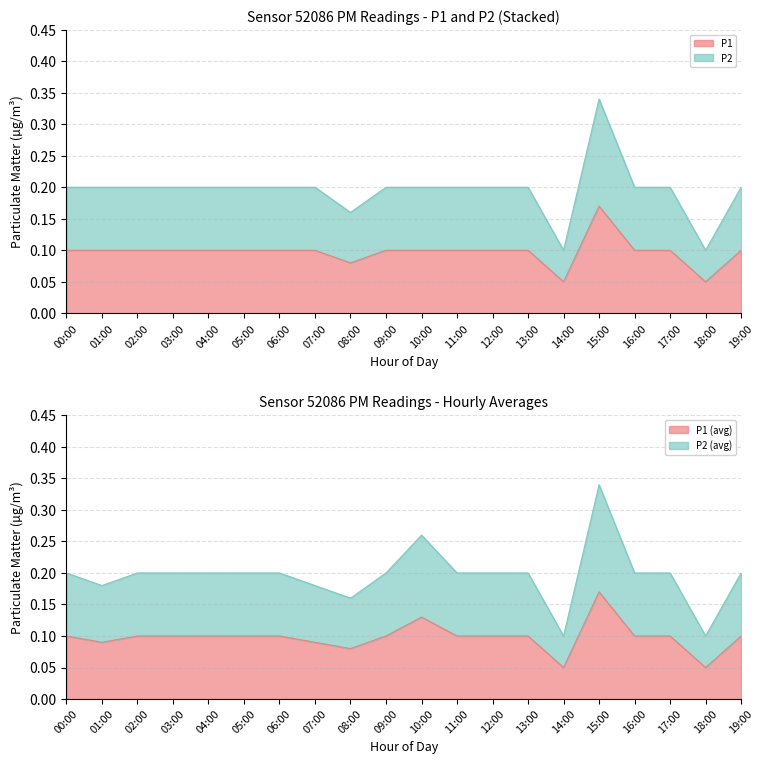

What is the average value of the P2_hourly_avg series?

0.2